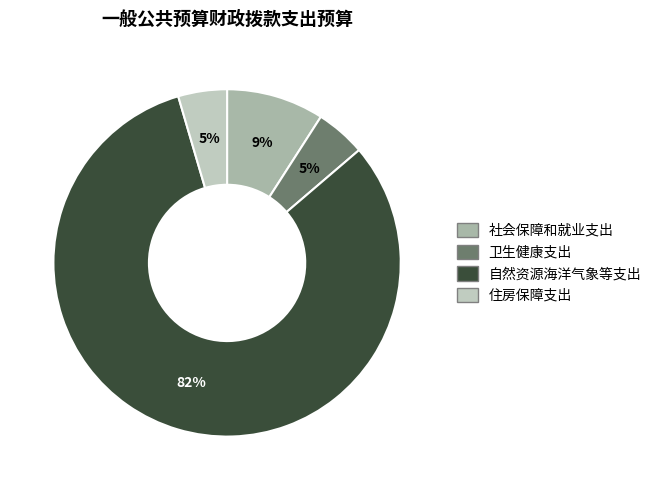

To the nearest percent, what portion does 社会保障和就业支出 represent?

9%